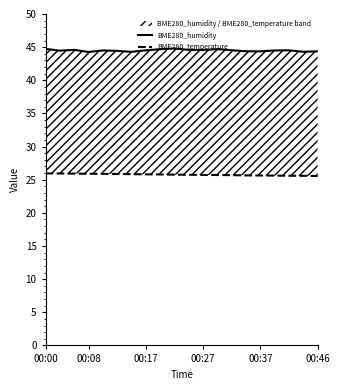

What is the value of the BME280_temperature point at the 9th from the left?

25.8